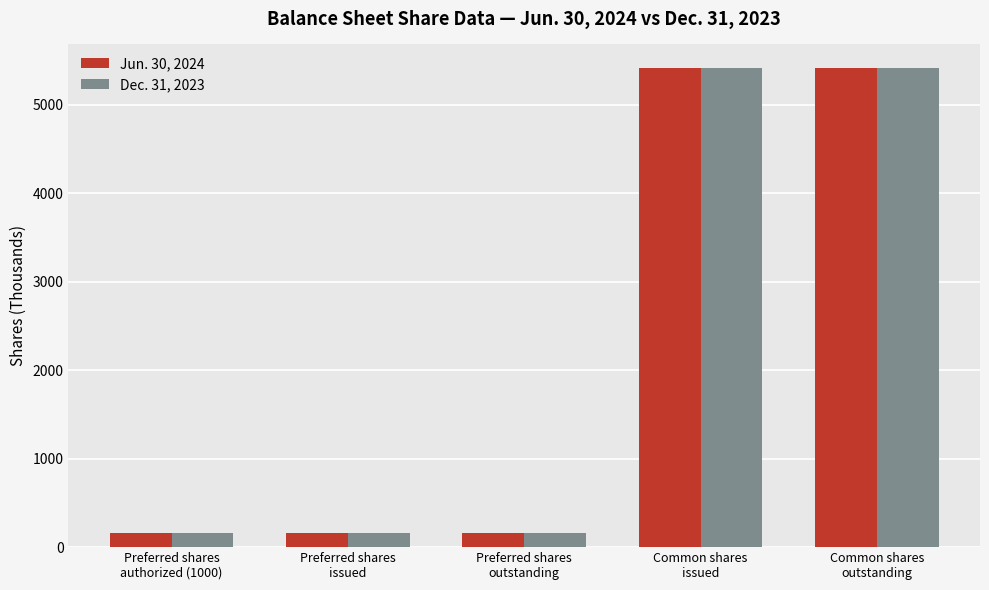

What is the smallest value displayed?

156